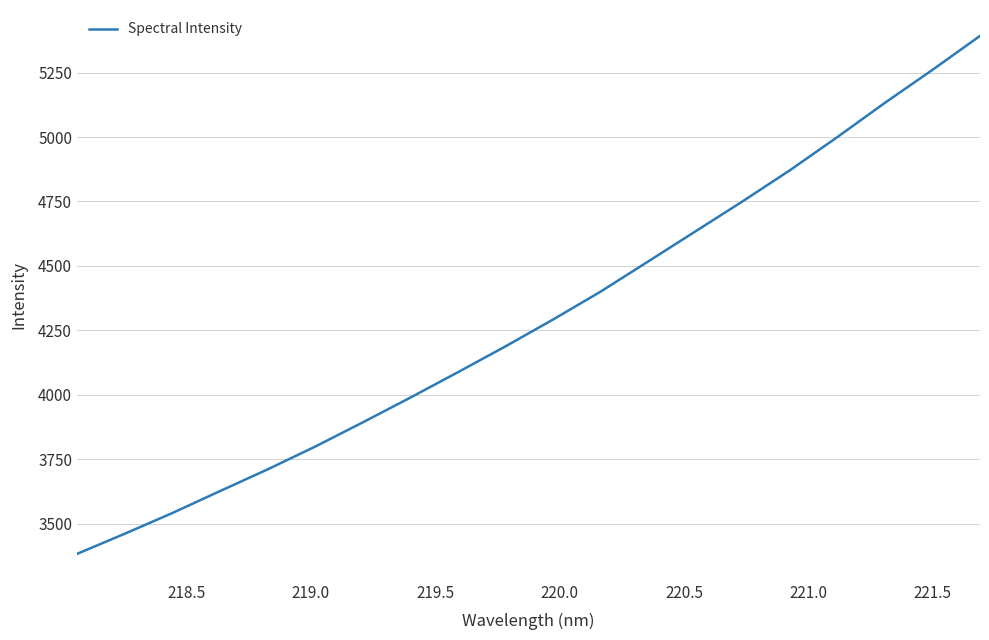

Does the chart display data point markers on the line(s)?

No